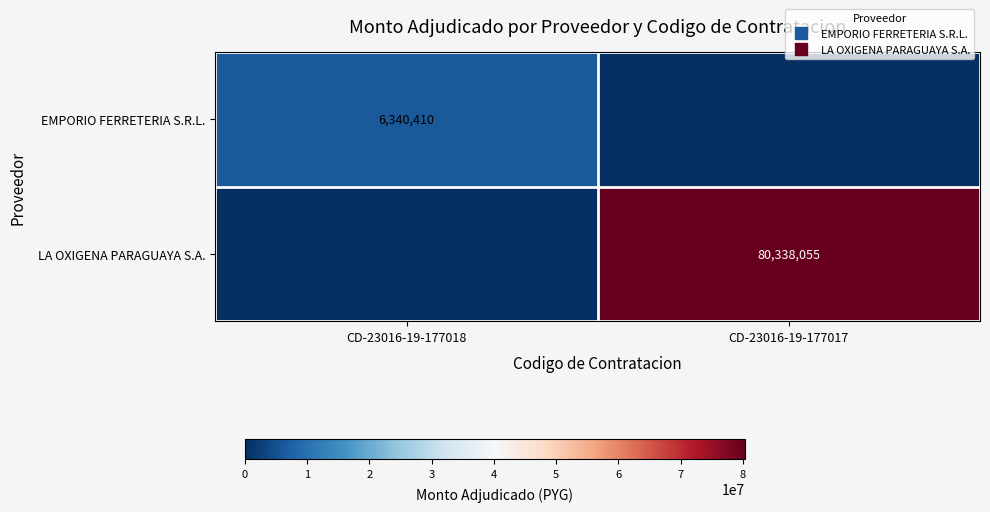

Which series has the largest total across all categories?

LA OXIGENA PARAGUAYA S.A.